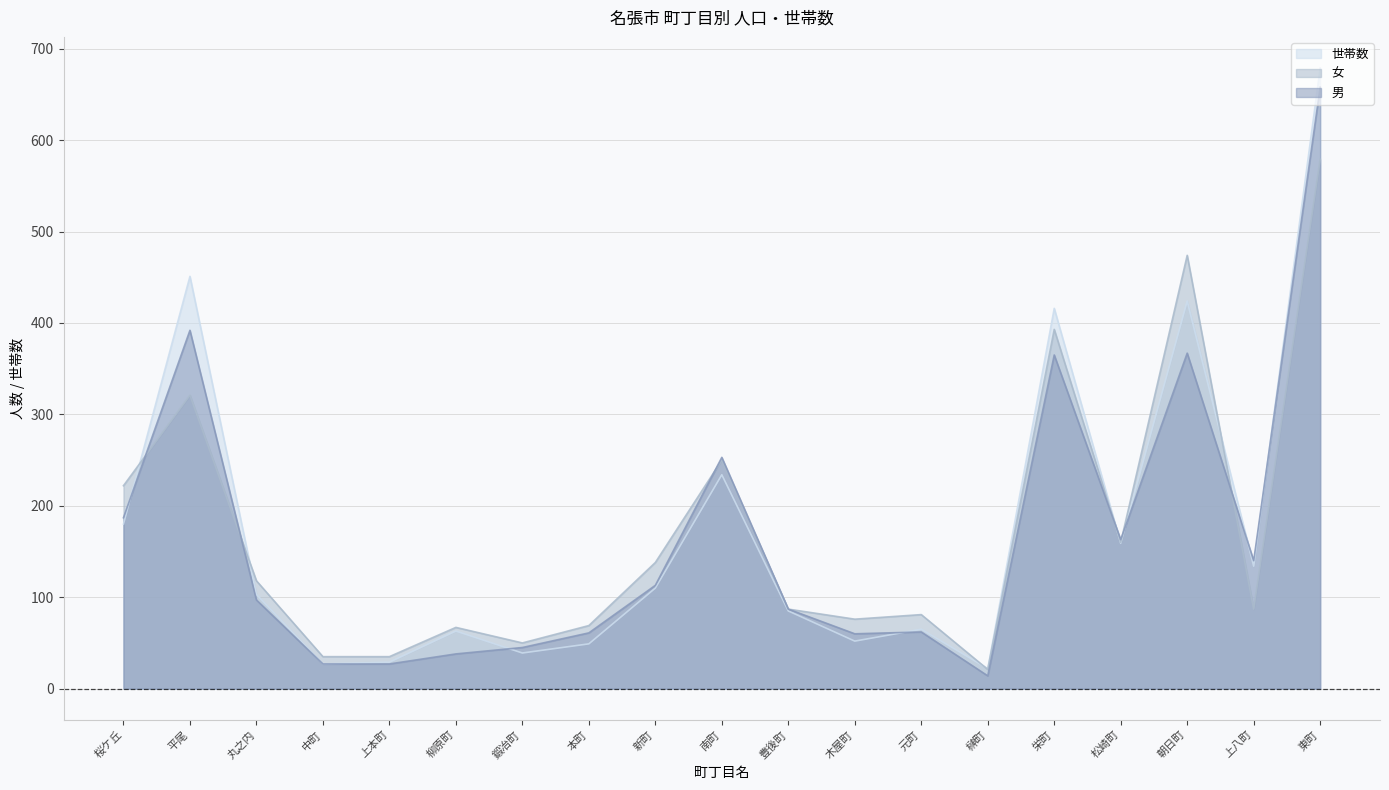

Which has a higher value, 柳原町 or 上本町?

柳原町